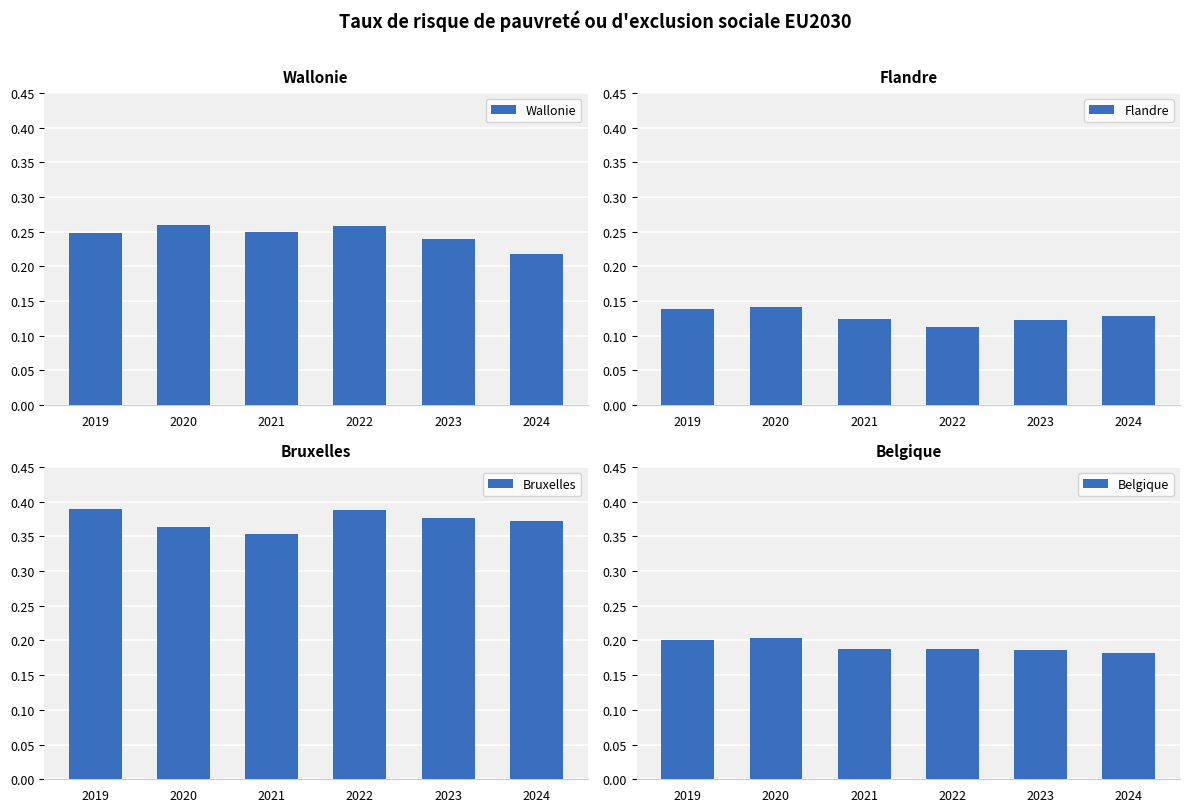

True or false: Belgique has a value of 0.2 at 2022.

False